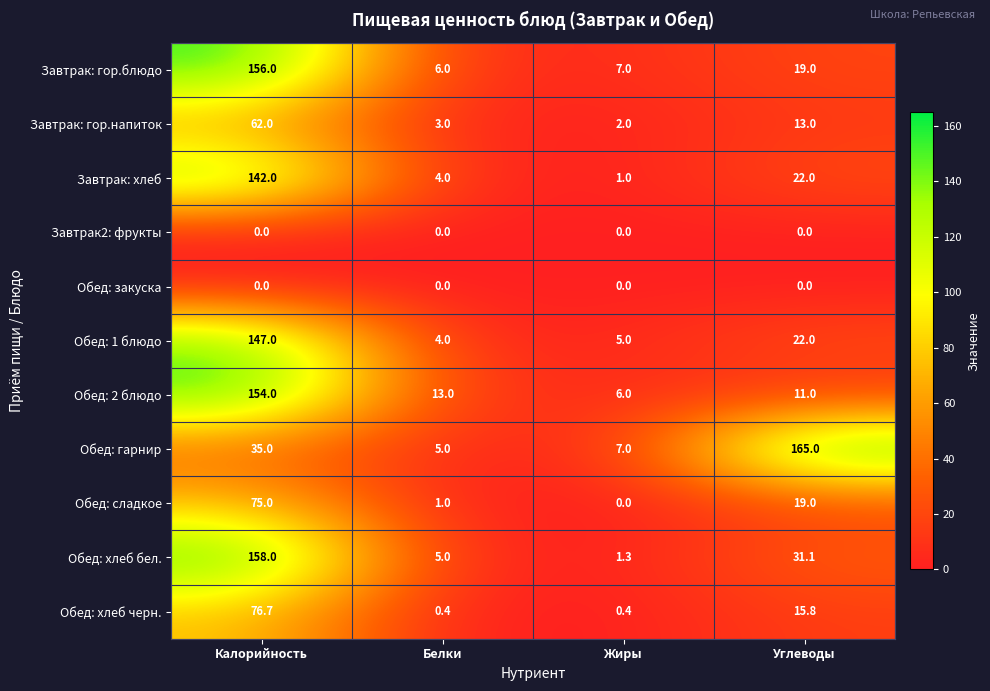

What is the total value across all series at Углеводы?

317.9